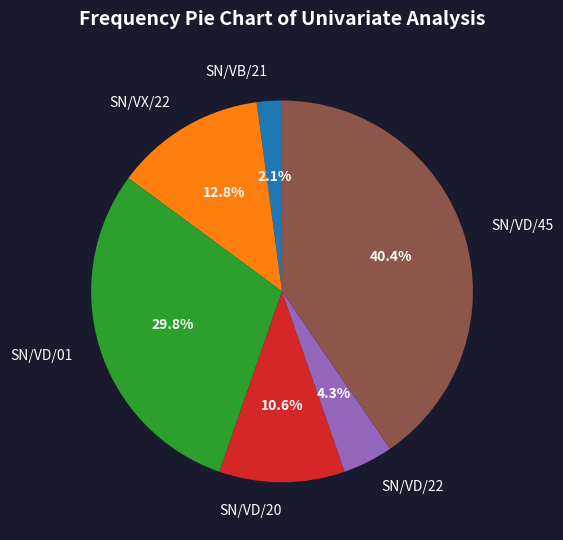

To the nearest percent, what is the average slice percentage?

17%